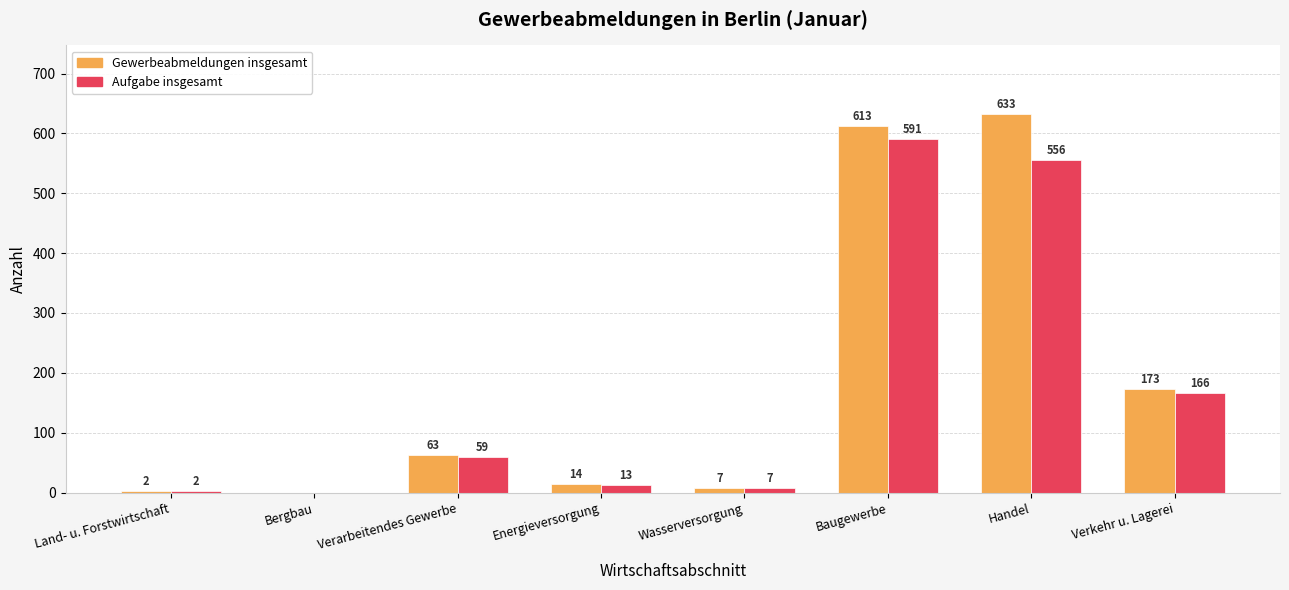

Reading right to left, what are all the values shown in this chart?

Gewerbeabmeldungen insgesamt: 173	633	613	7	14	63	0	2
Aufgabe insgesamt: 166	556	591	7	13	59	0	2